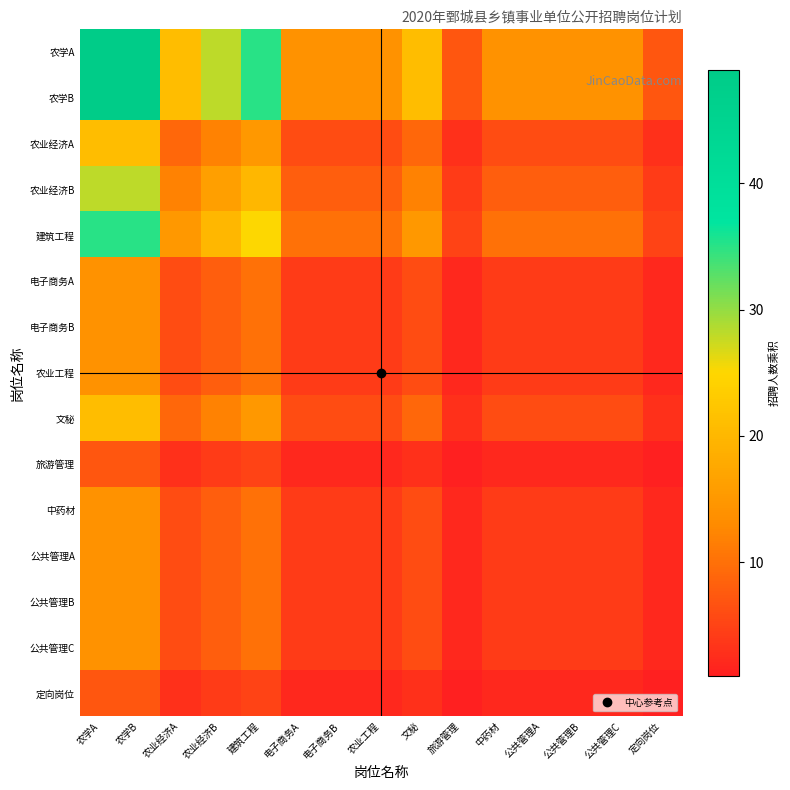

Between 旅游管理 and 公共管理C, which is larger?

公共管理C